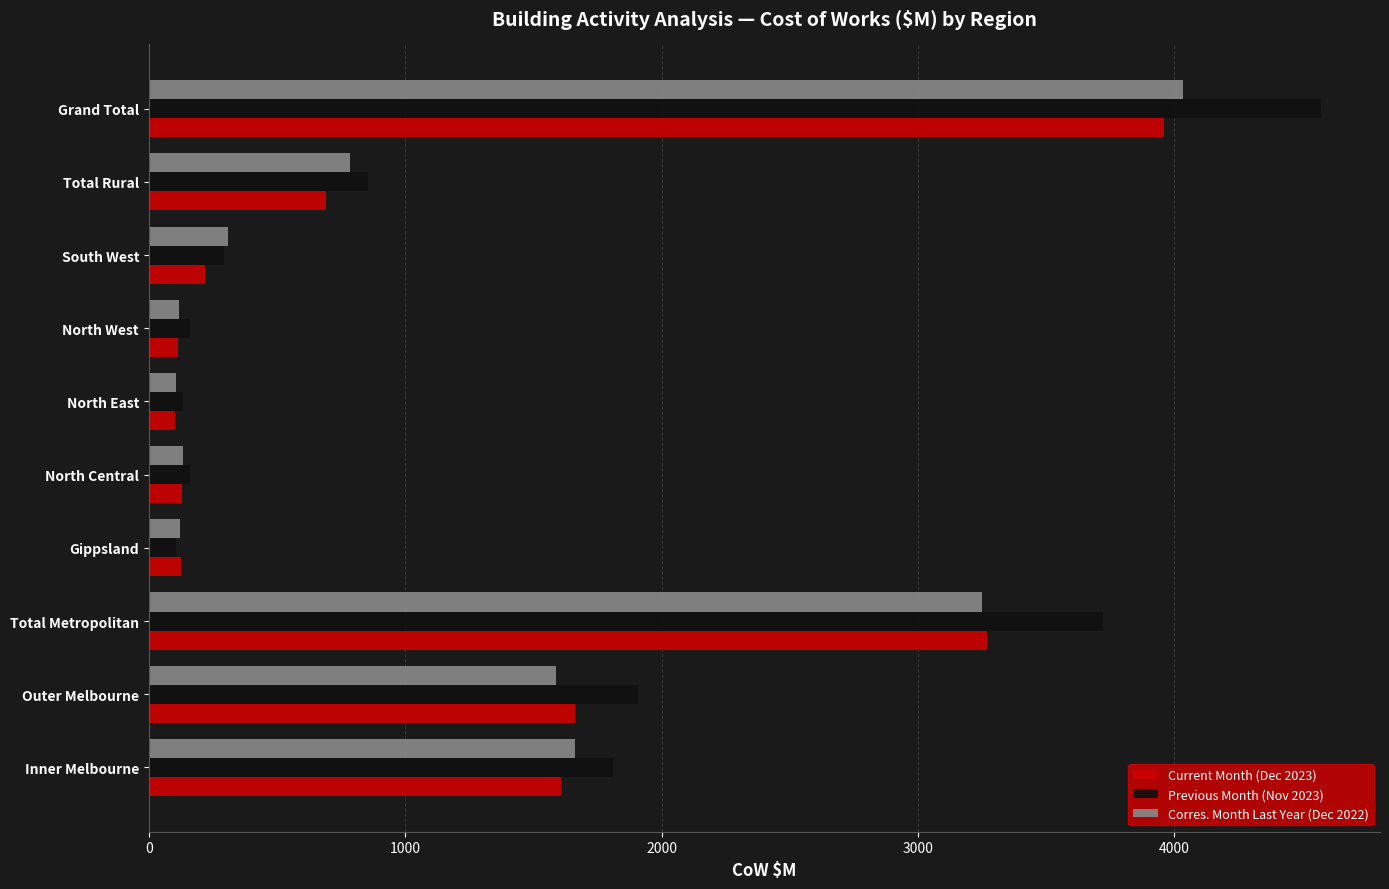

The value of Previous Month (Nov 2023) at Outer Melbourne is 1908.7. True or false?

True